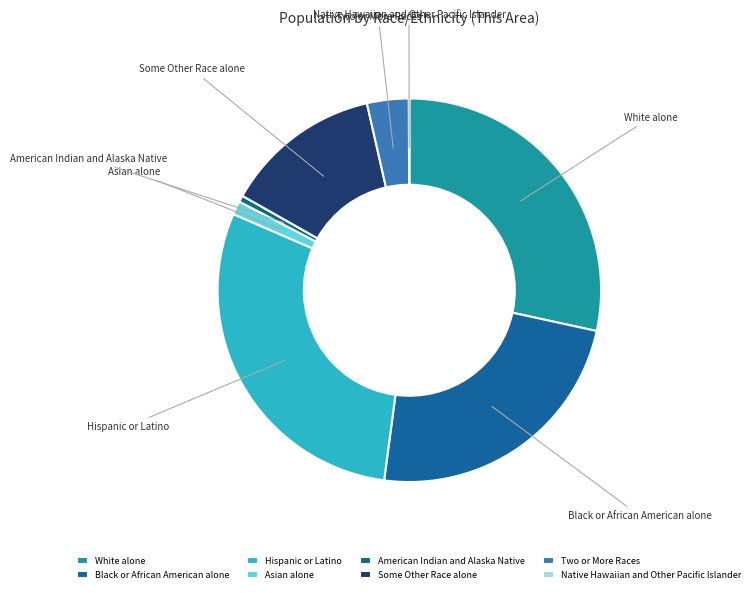

The Black or African American alone slice represents 14% of the pie. True or false?

False